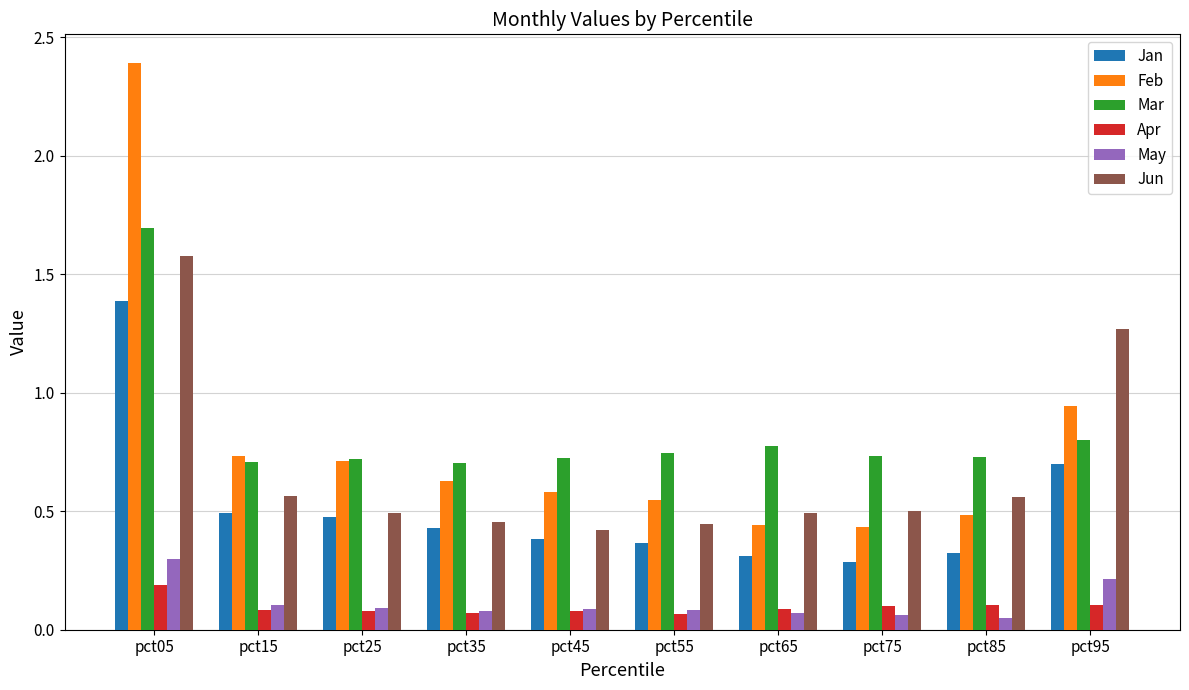

The value of Jun at pct35 is 0.6. True or false?

False